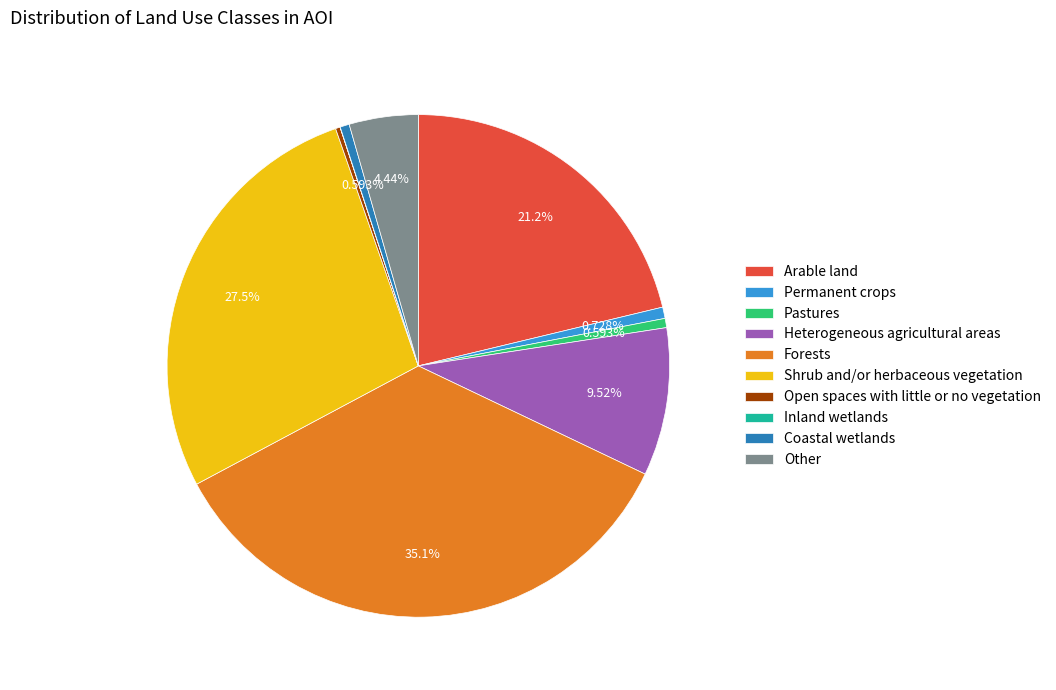

Does any single category account for the majority?

No